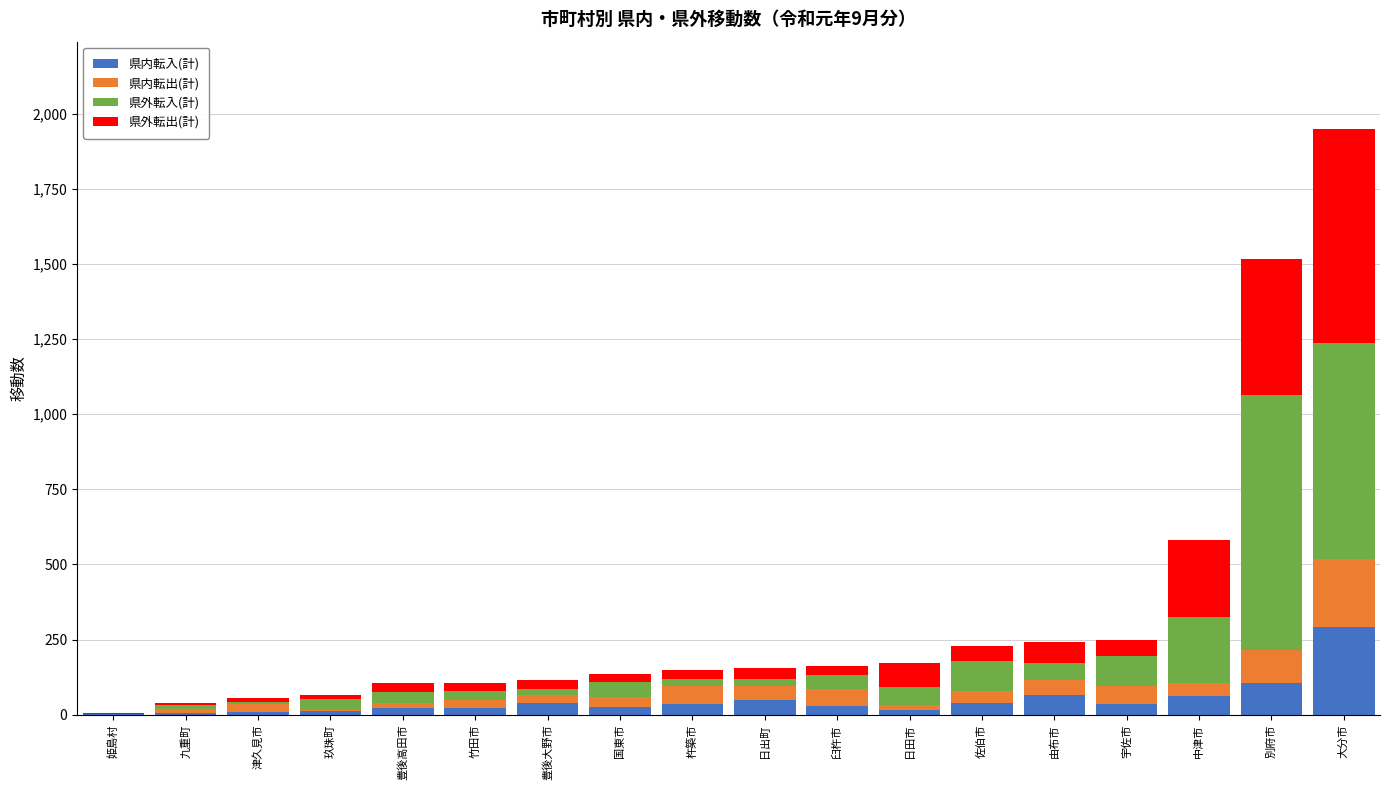

At which category is the sum across all series the highest?

大分市